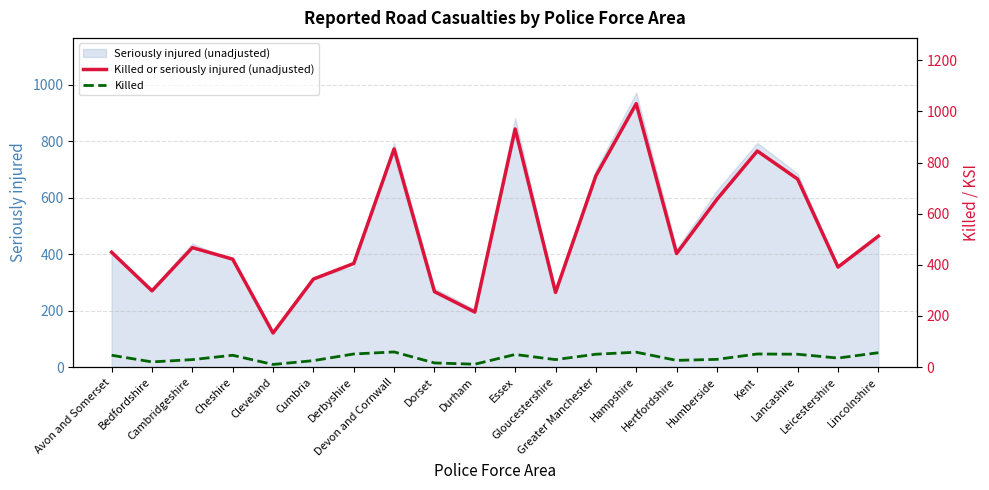

Is the value of Killed or seriously injured (unadjusted) at Durham greater than the value of Killed at Hampshire?

Yes